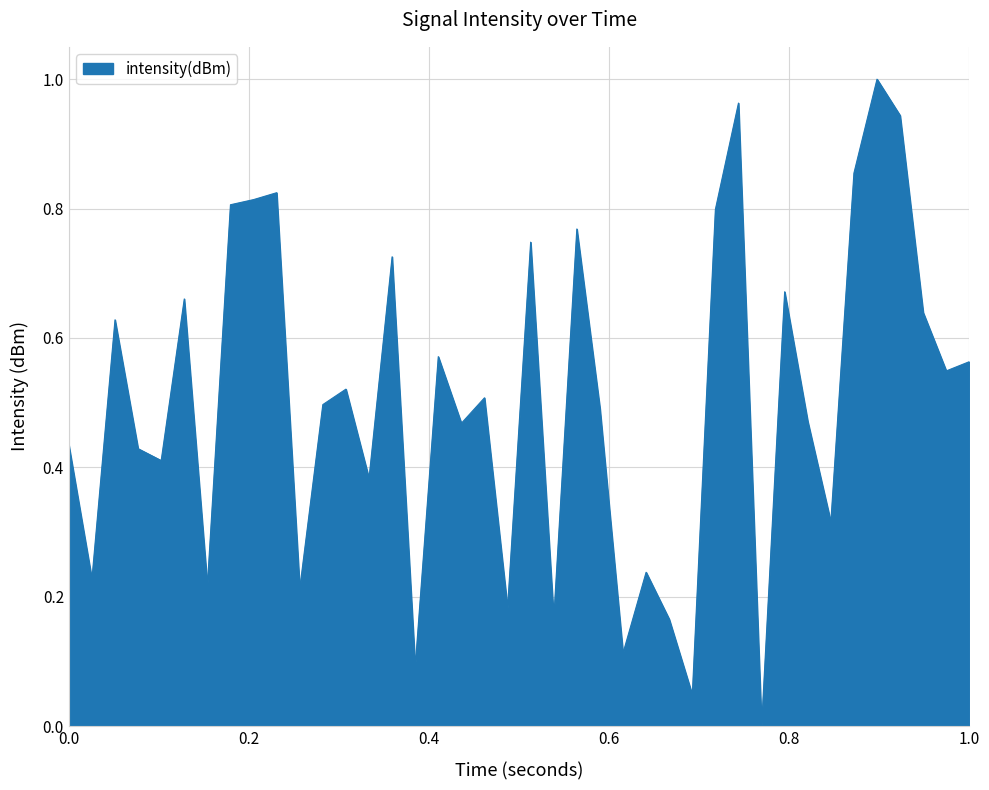

What is the difference between the second highest and minimum values?

1.0